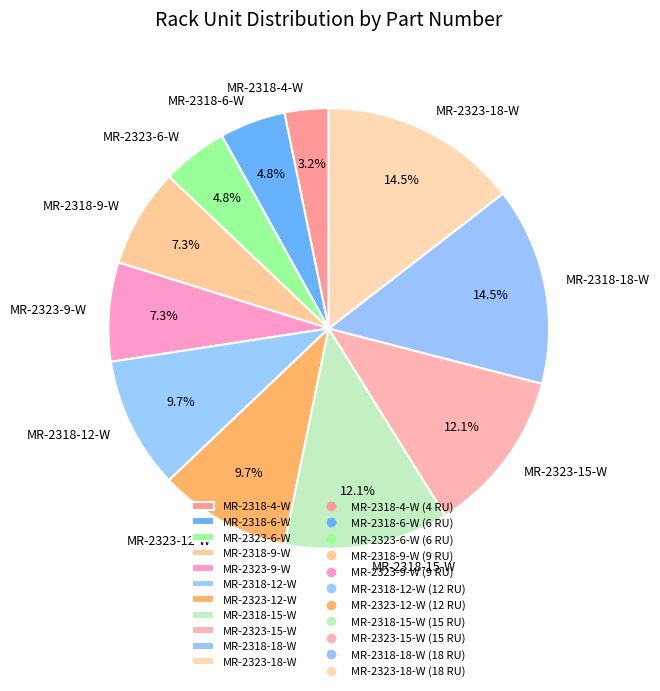

What is the ratio of the value at MR-2318-15-W to the value at MR-2318-6-W?

2.5